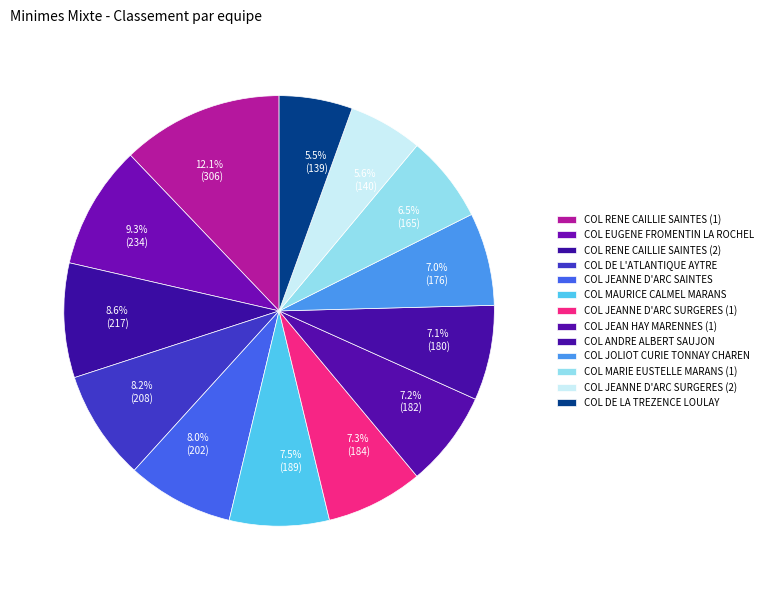

How many segments does this pie chart have?

13